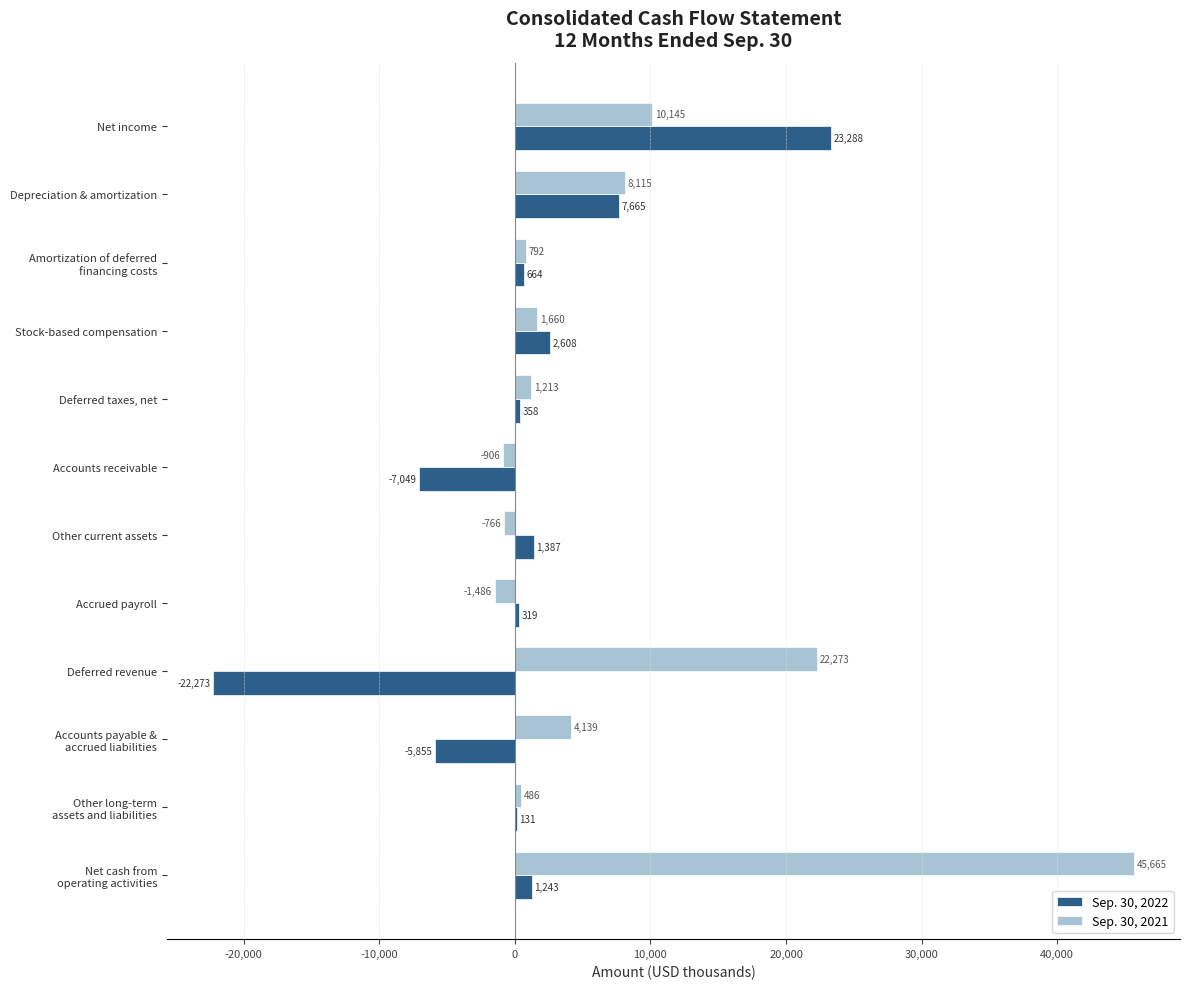

Which series has the largest total across all categories?

Sep. 30, 2021